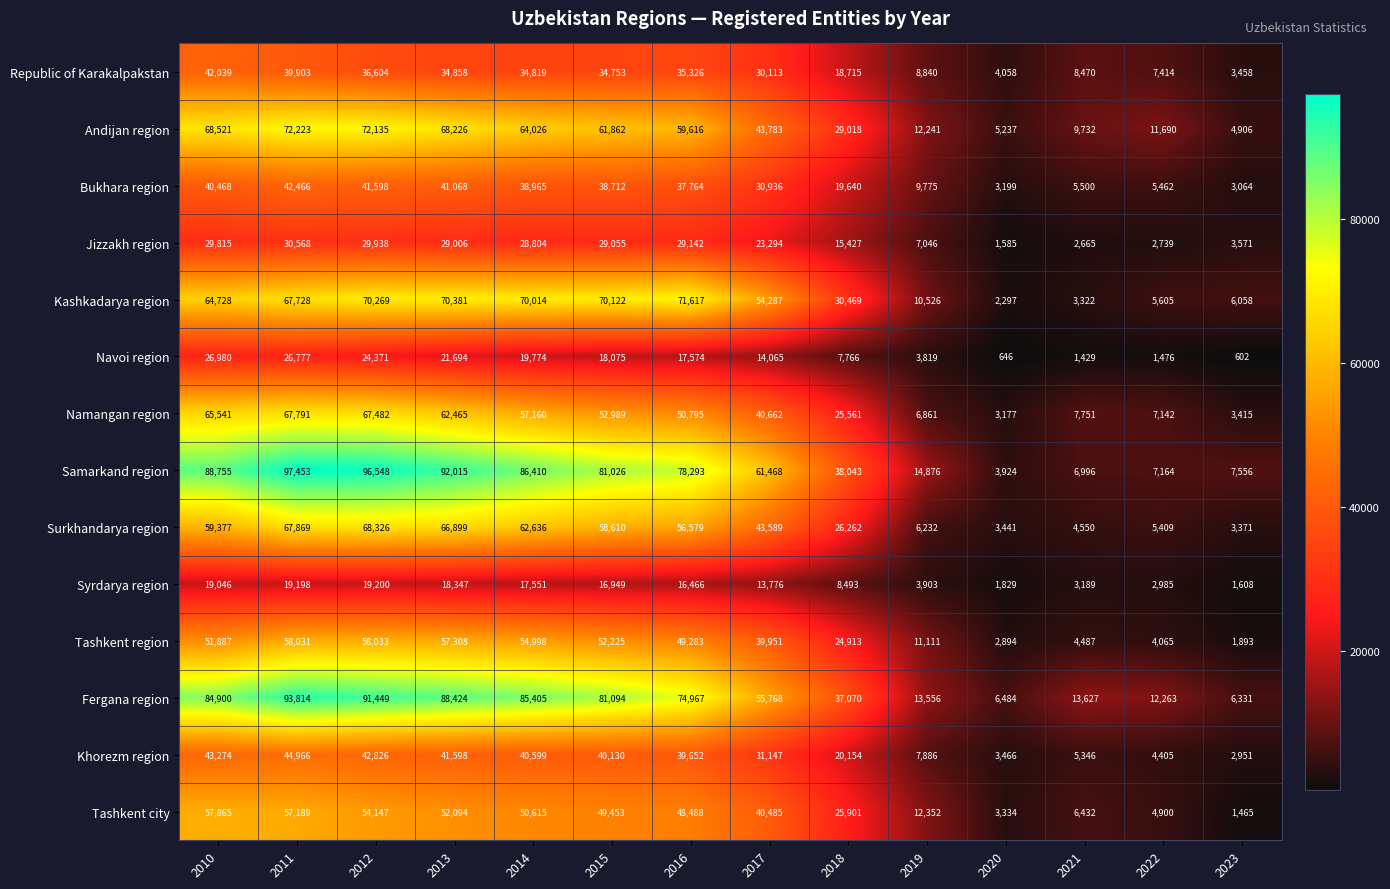

Where does the Navoi region series first go above 17574?

2010